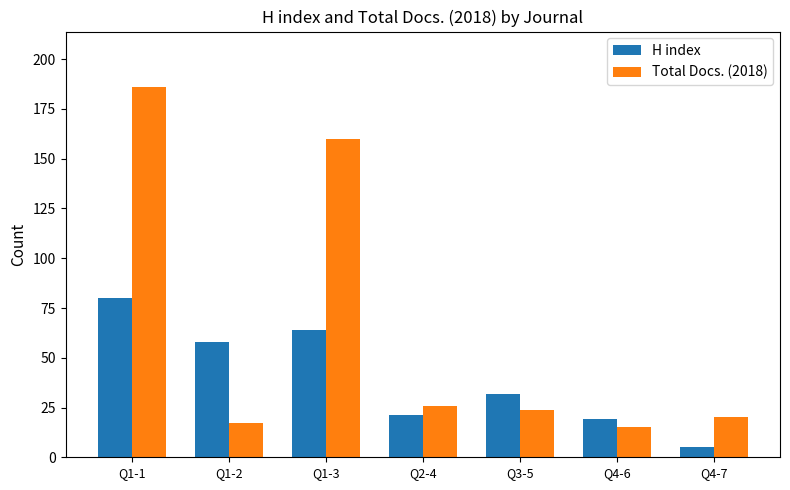

The value of H index at Q4-7 is 5. True or false?

True